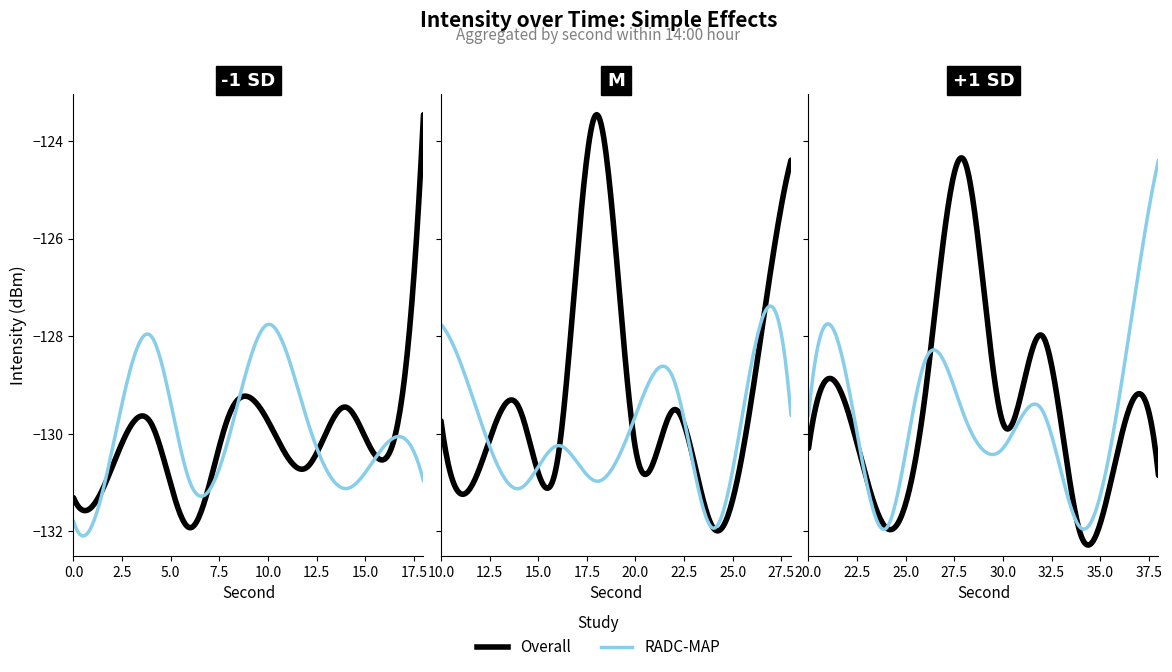

Which series has the largest total across all categories?

Overall